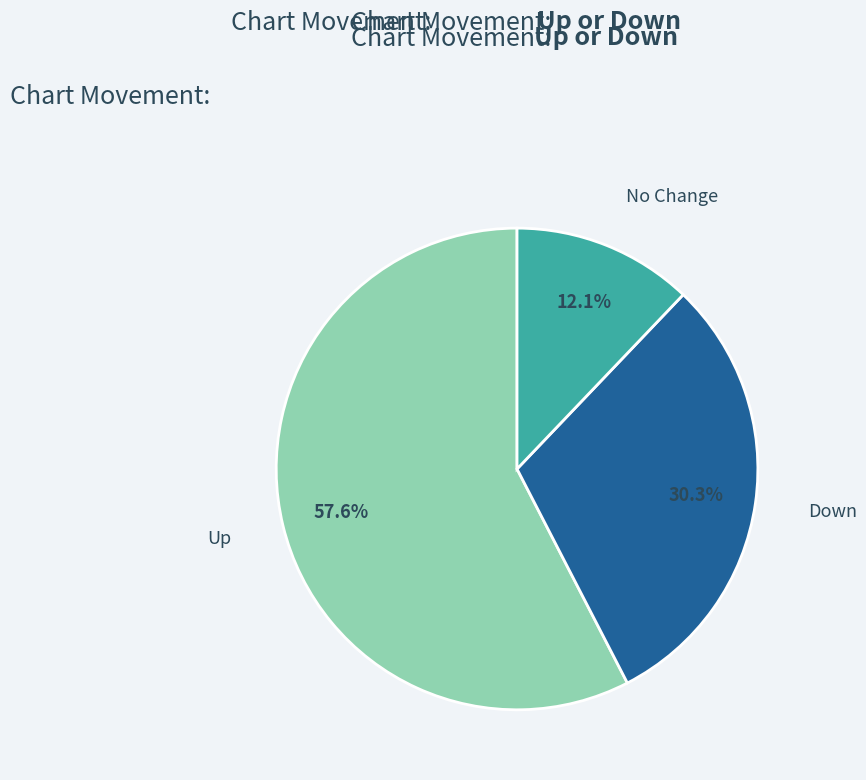

Rank the categories by value from lowest to highest.

No Change, Down, Up